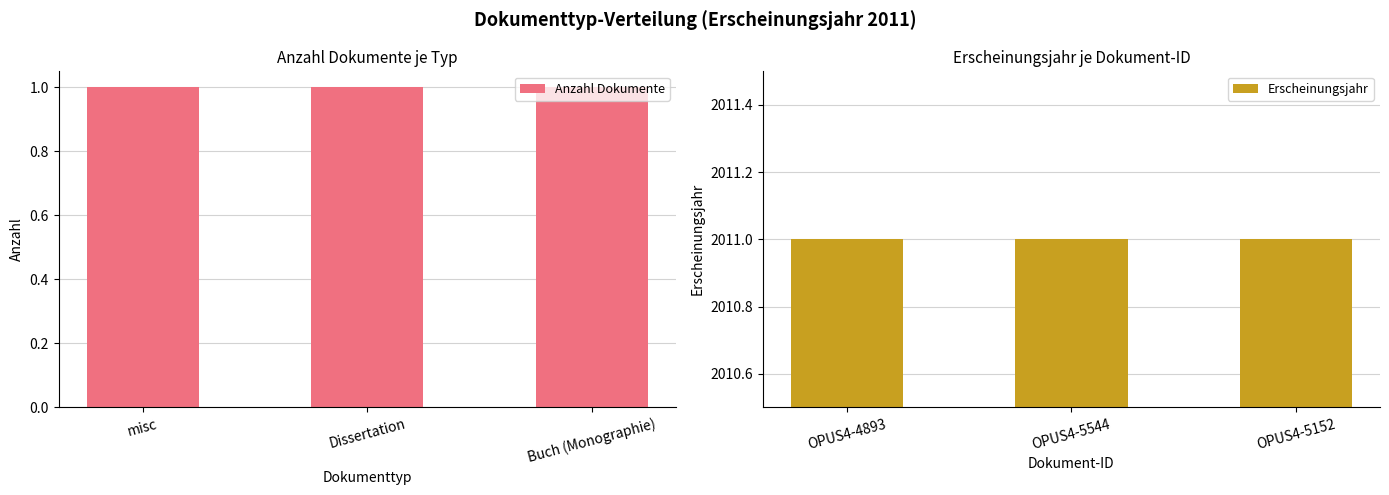

What is the value of the Erscheinungsjahr bar at the 2nd from the left?

2011